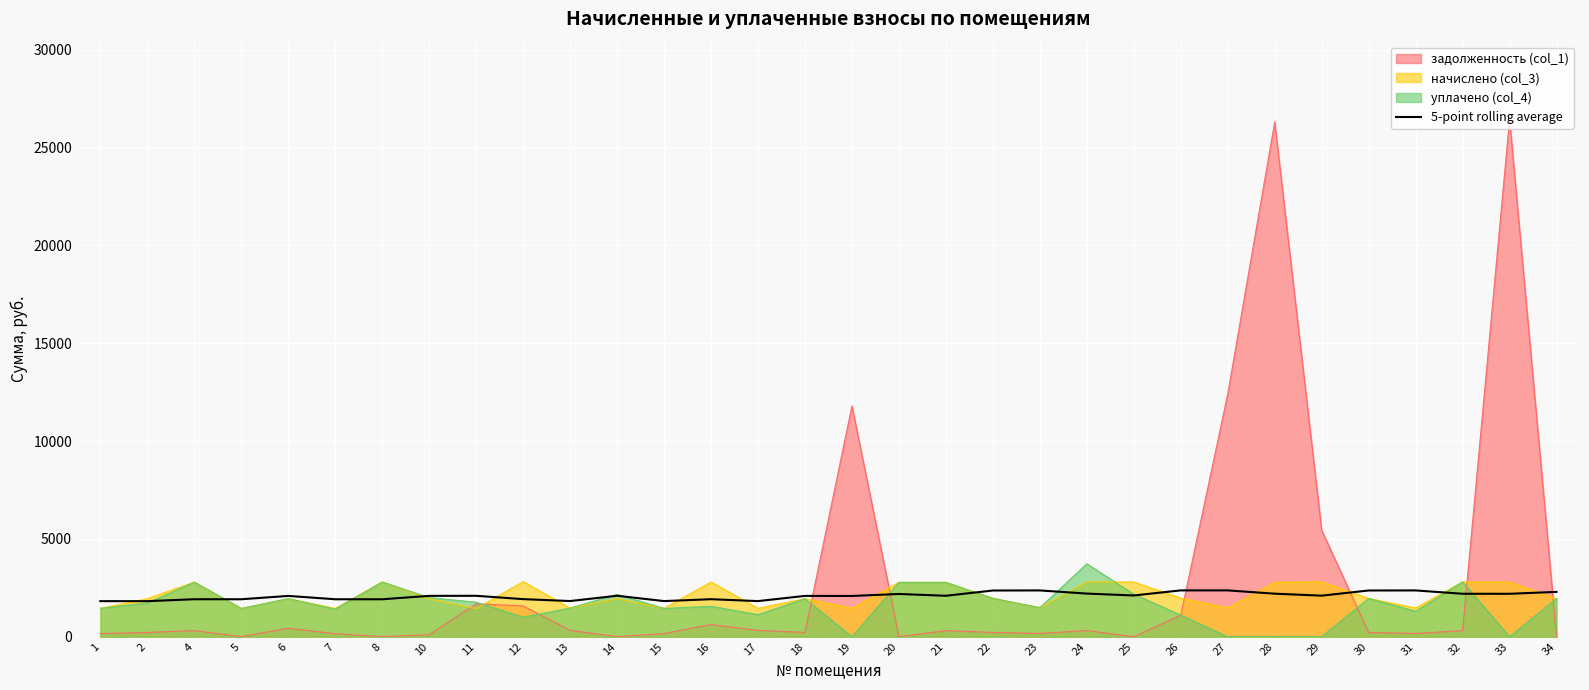

Where does the data first go above 2091?

14